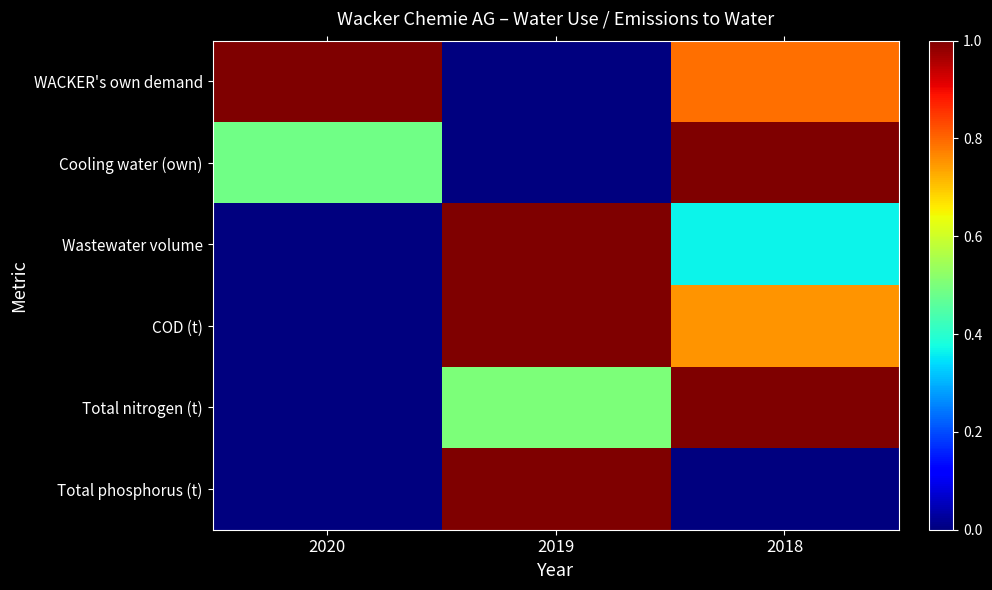

Which series has the widest spread of values?

WACKER's own demand